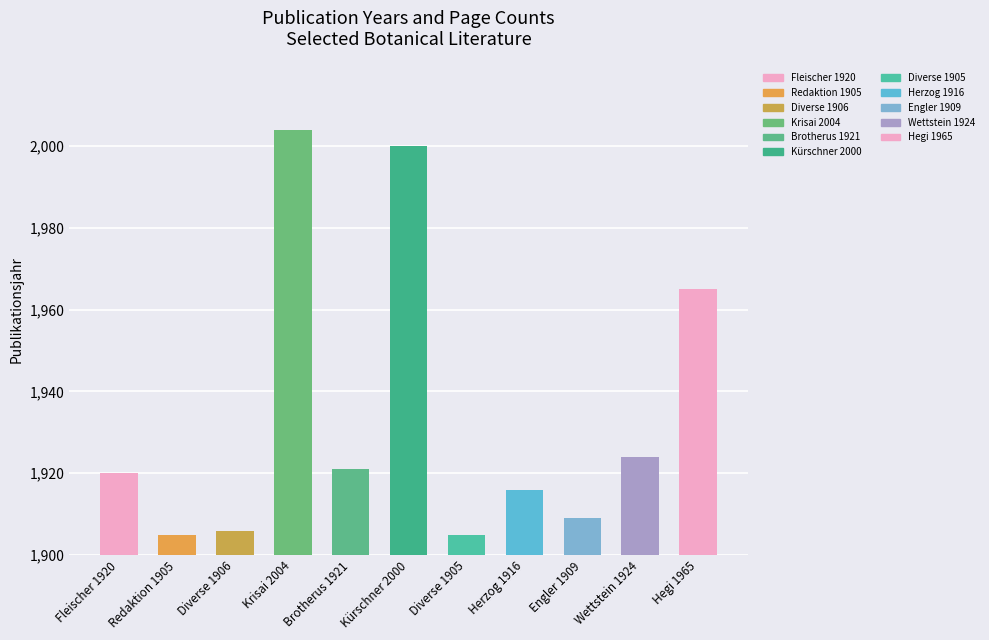

How many data points are less than 1920?

5